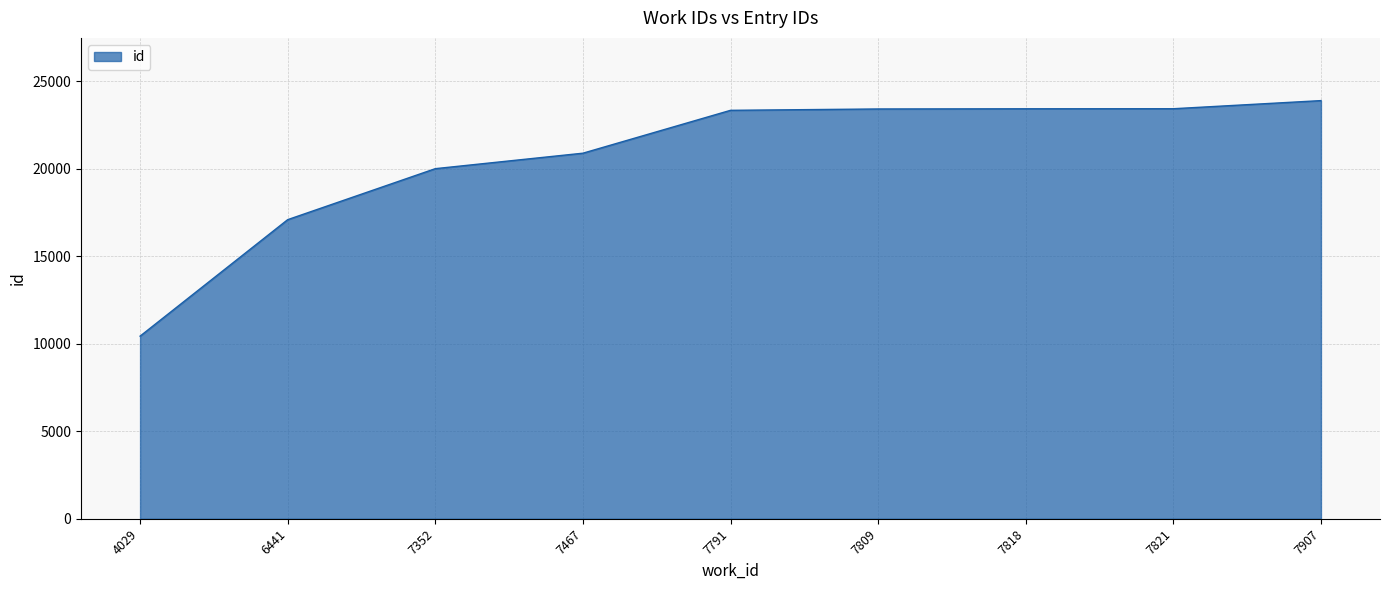

What is the sum of the values at 7467 and 7907?

44783